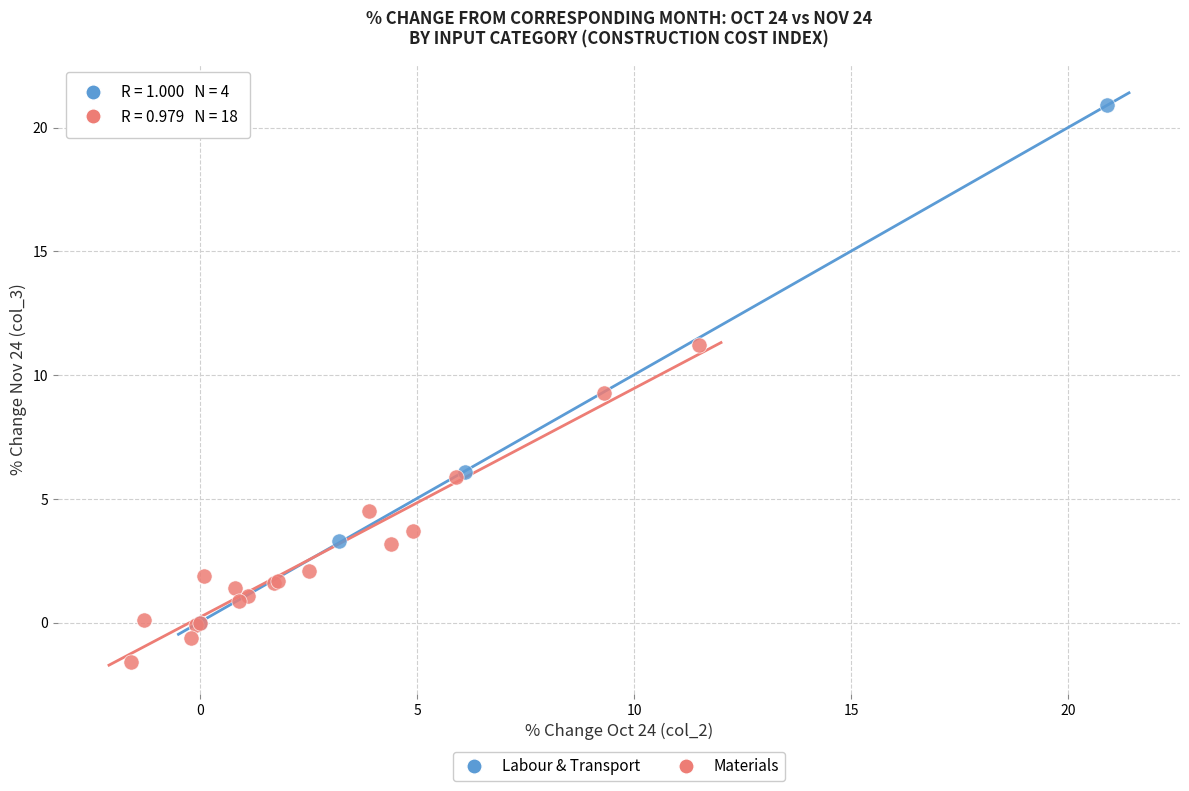

Which series has the largest Y range (max minus min)?

Labour & Transport